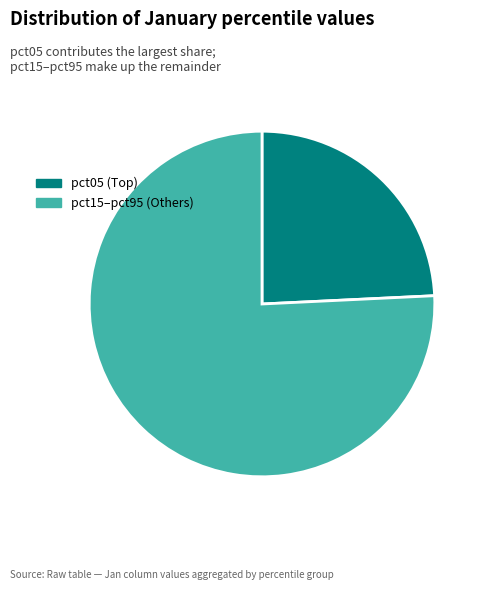

Rank the categories by value from lowest to highest.

pct05 (Top), pct15–pct95 (Others)